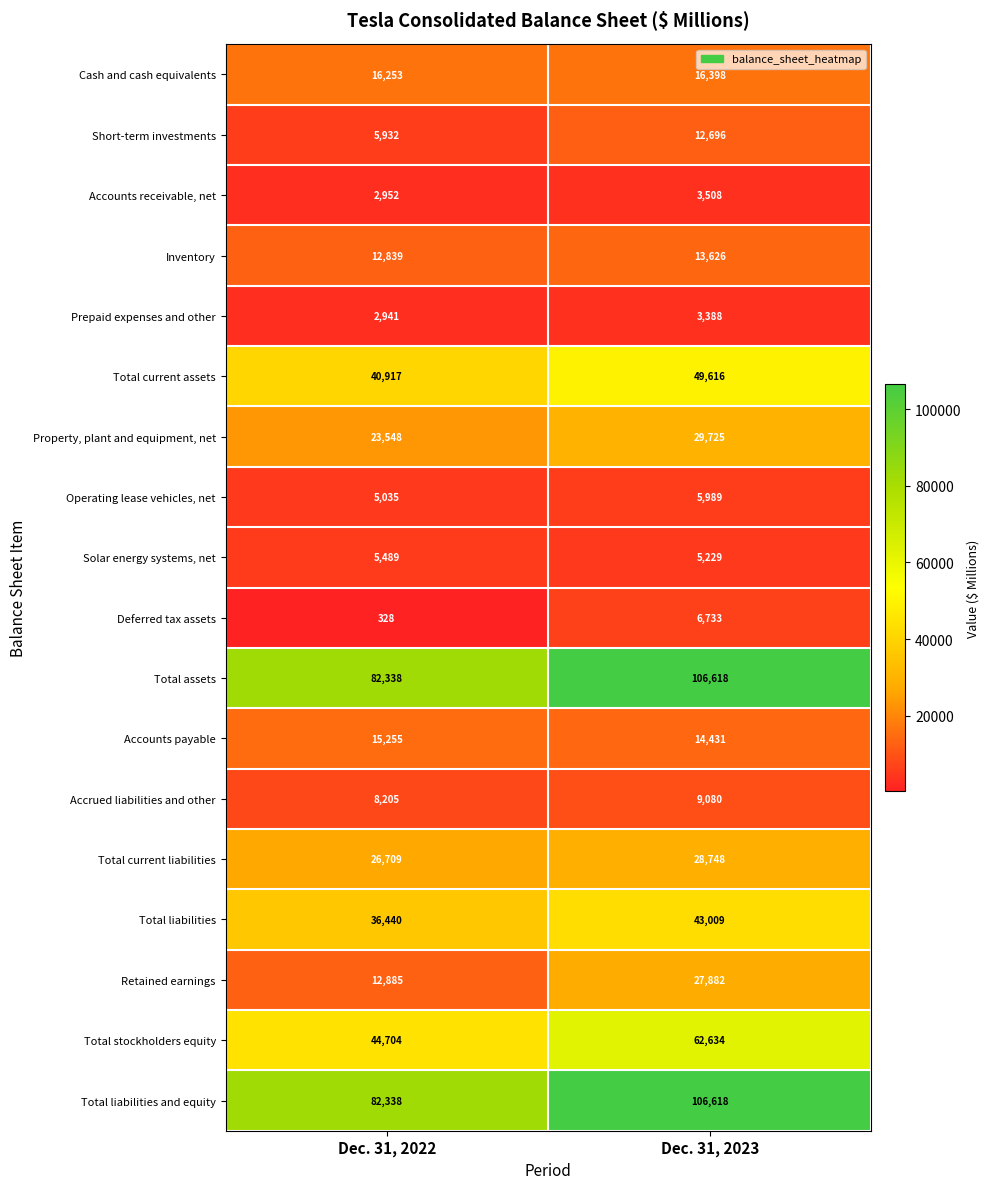

Is the value of Total assets at Dec. 31, 2022 greater than the value of Total current liabilities at Dec. 31, 2022?

Yes